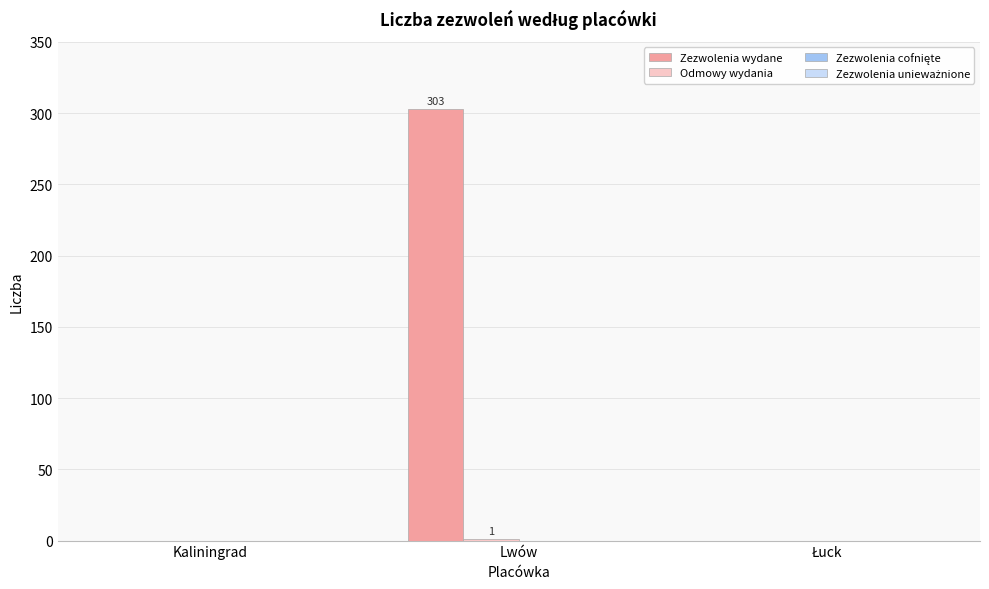

Which series has the largest total across all categories?

Zezwolenia wydane